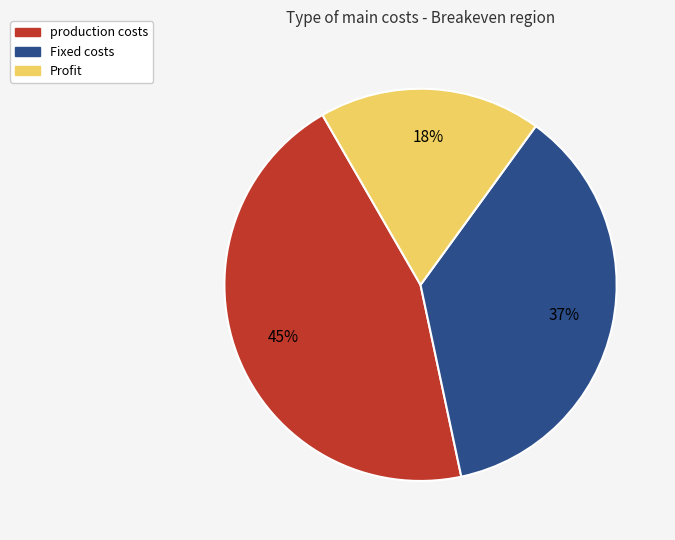

Is it true that production costs is 45% of the pie?

True